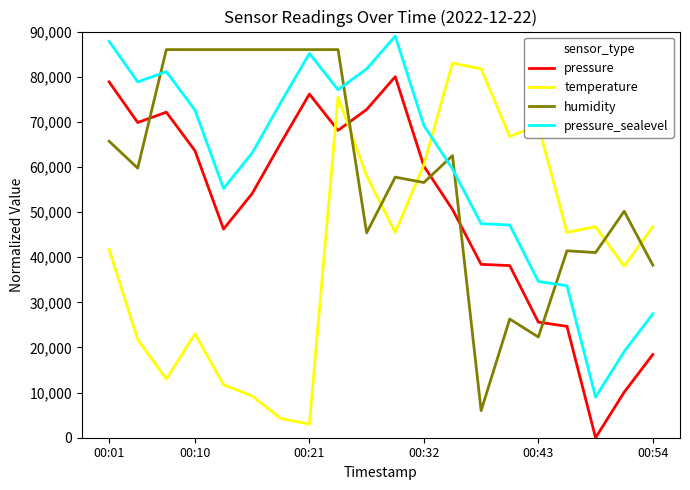

How many times do humidity and temperature cross each other?

5